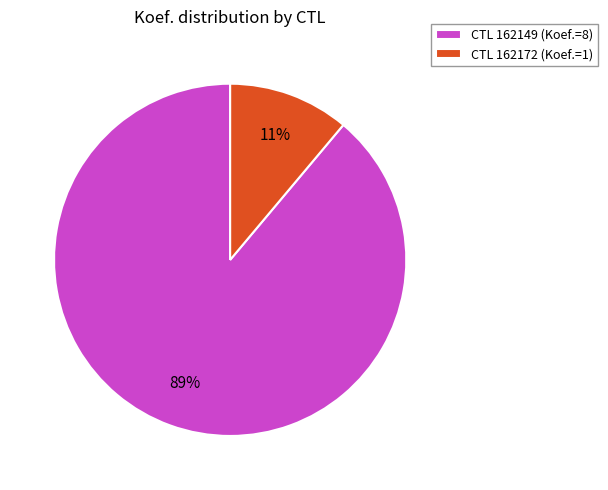

To the nearest percent, what is the difference between the largest and smallest slice percentages?

78%